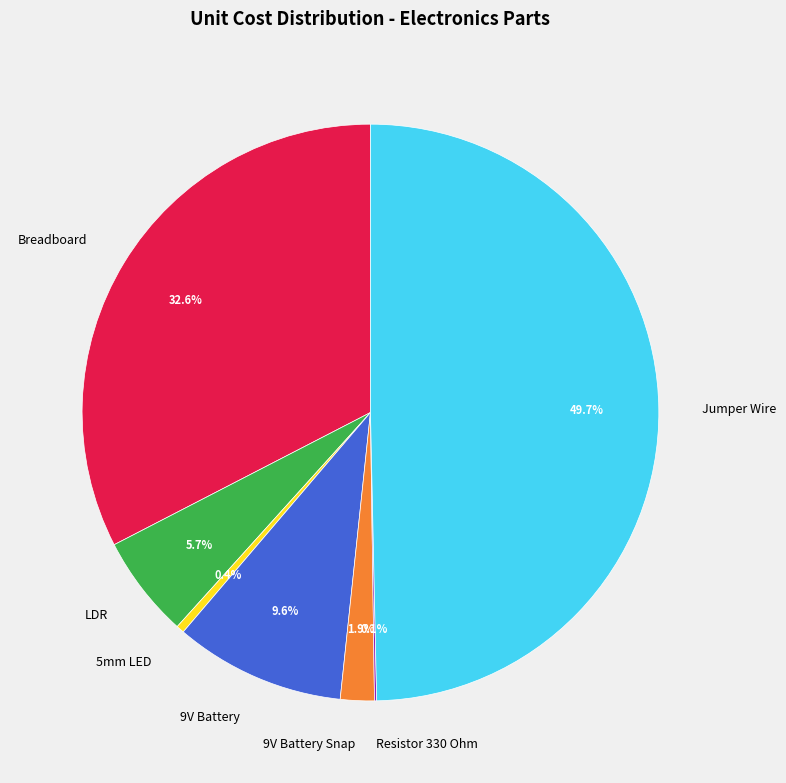

To the nearest percent, what portion does Jumper Wire represent?

50%